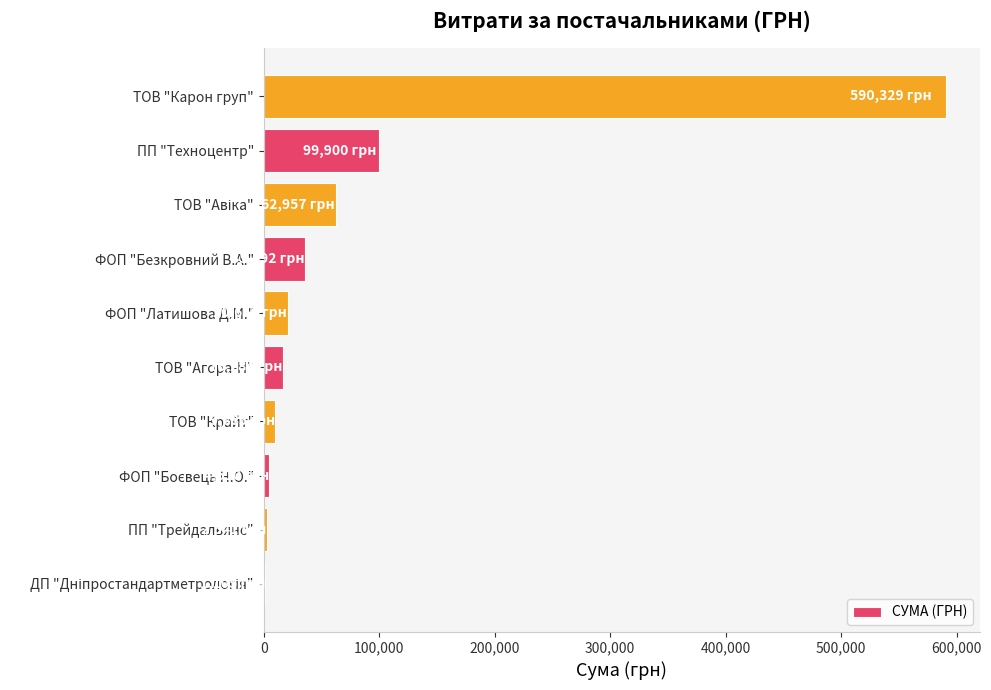

Where is the data nearest to the value 295717?

ПП "Техноцентр"